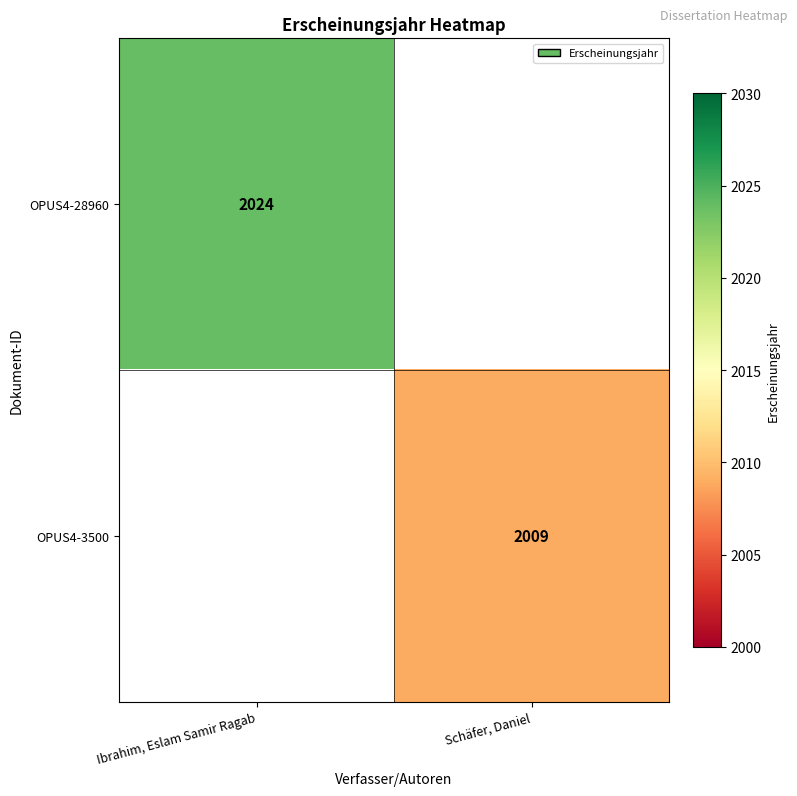

Is it true that OPUS4-28960 equals 2024 at Ibrahim, Eslam Samir Ragab?

True